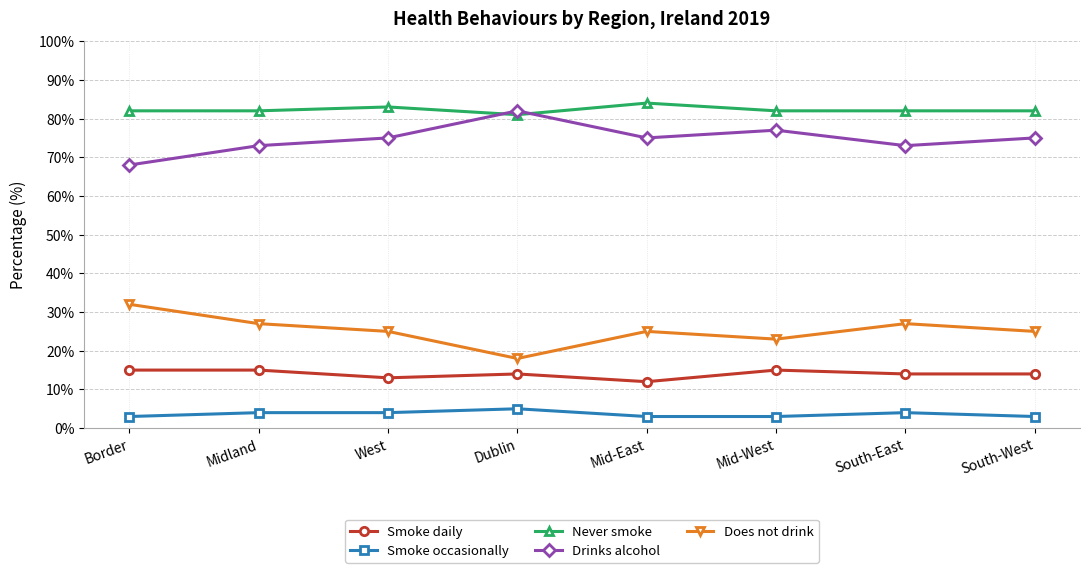

True or false: Drinks alcohol and Smoke daily intersect in this chart.

False